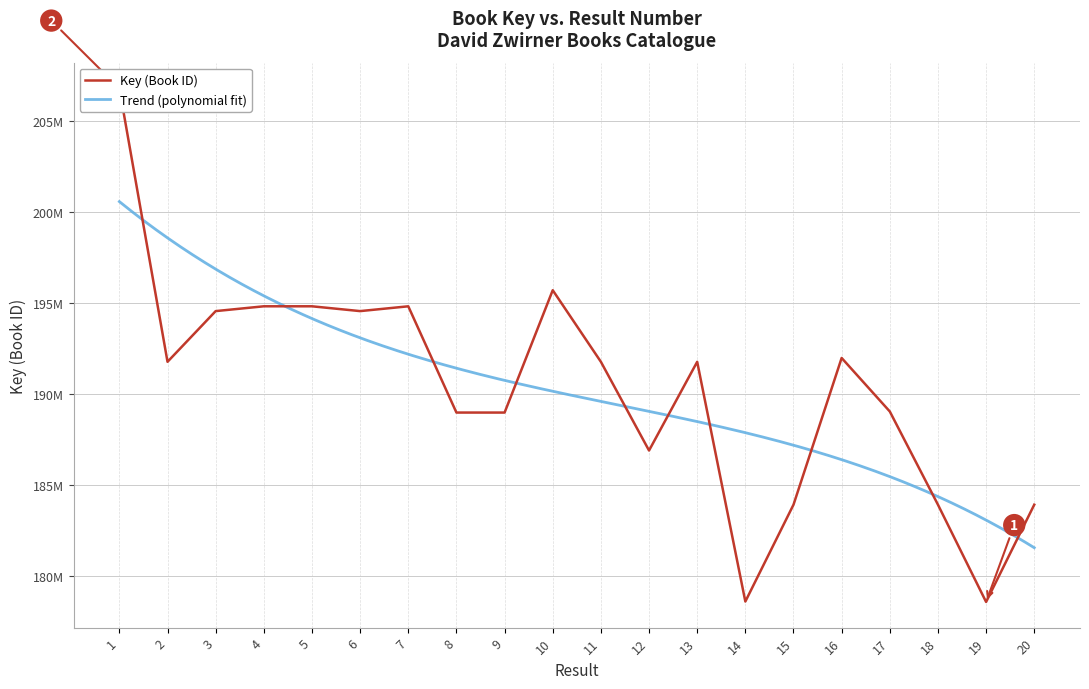

What is the ratio of the value at 14 to the value at 19?

1.0